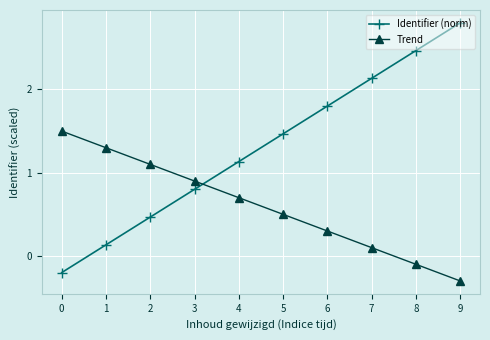

What is the difference between the highest and lowest values at 0?

1.7